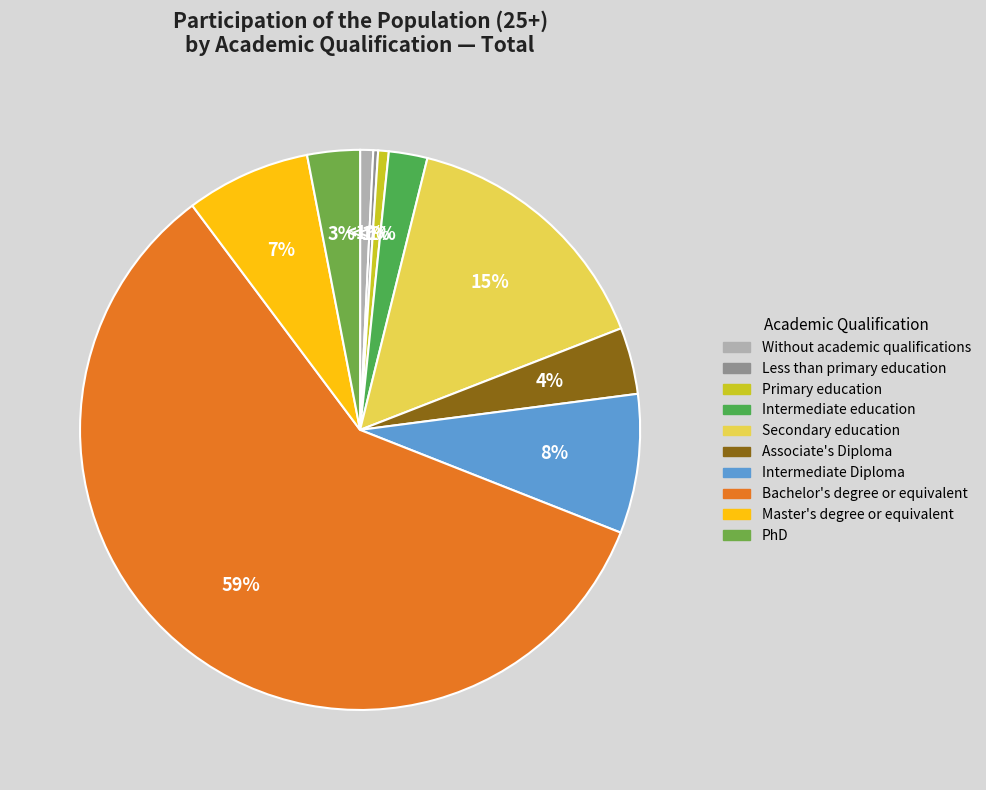

Which category has the smallest portion of the pie?

Less than primary education